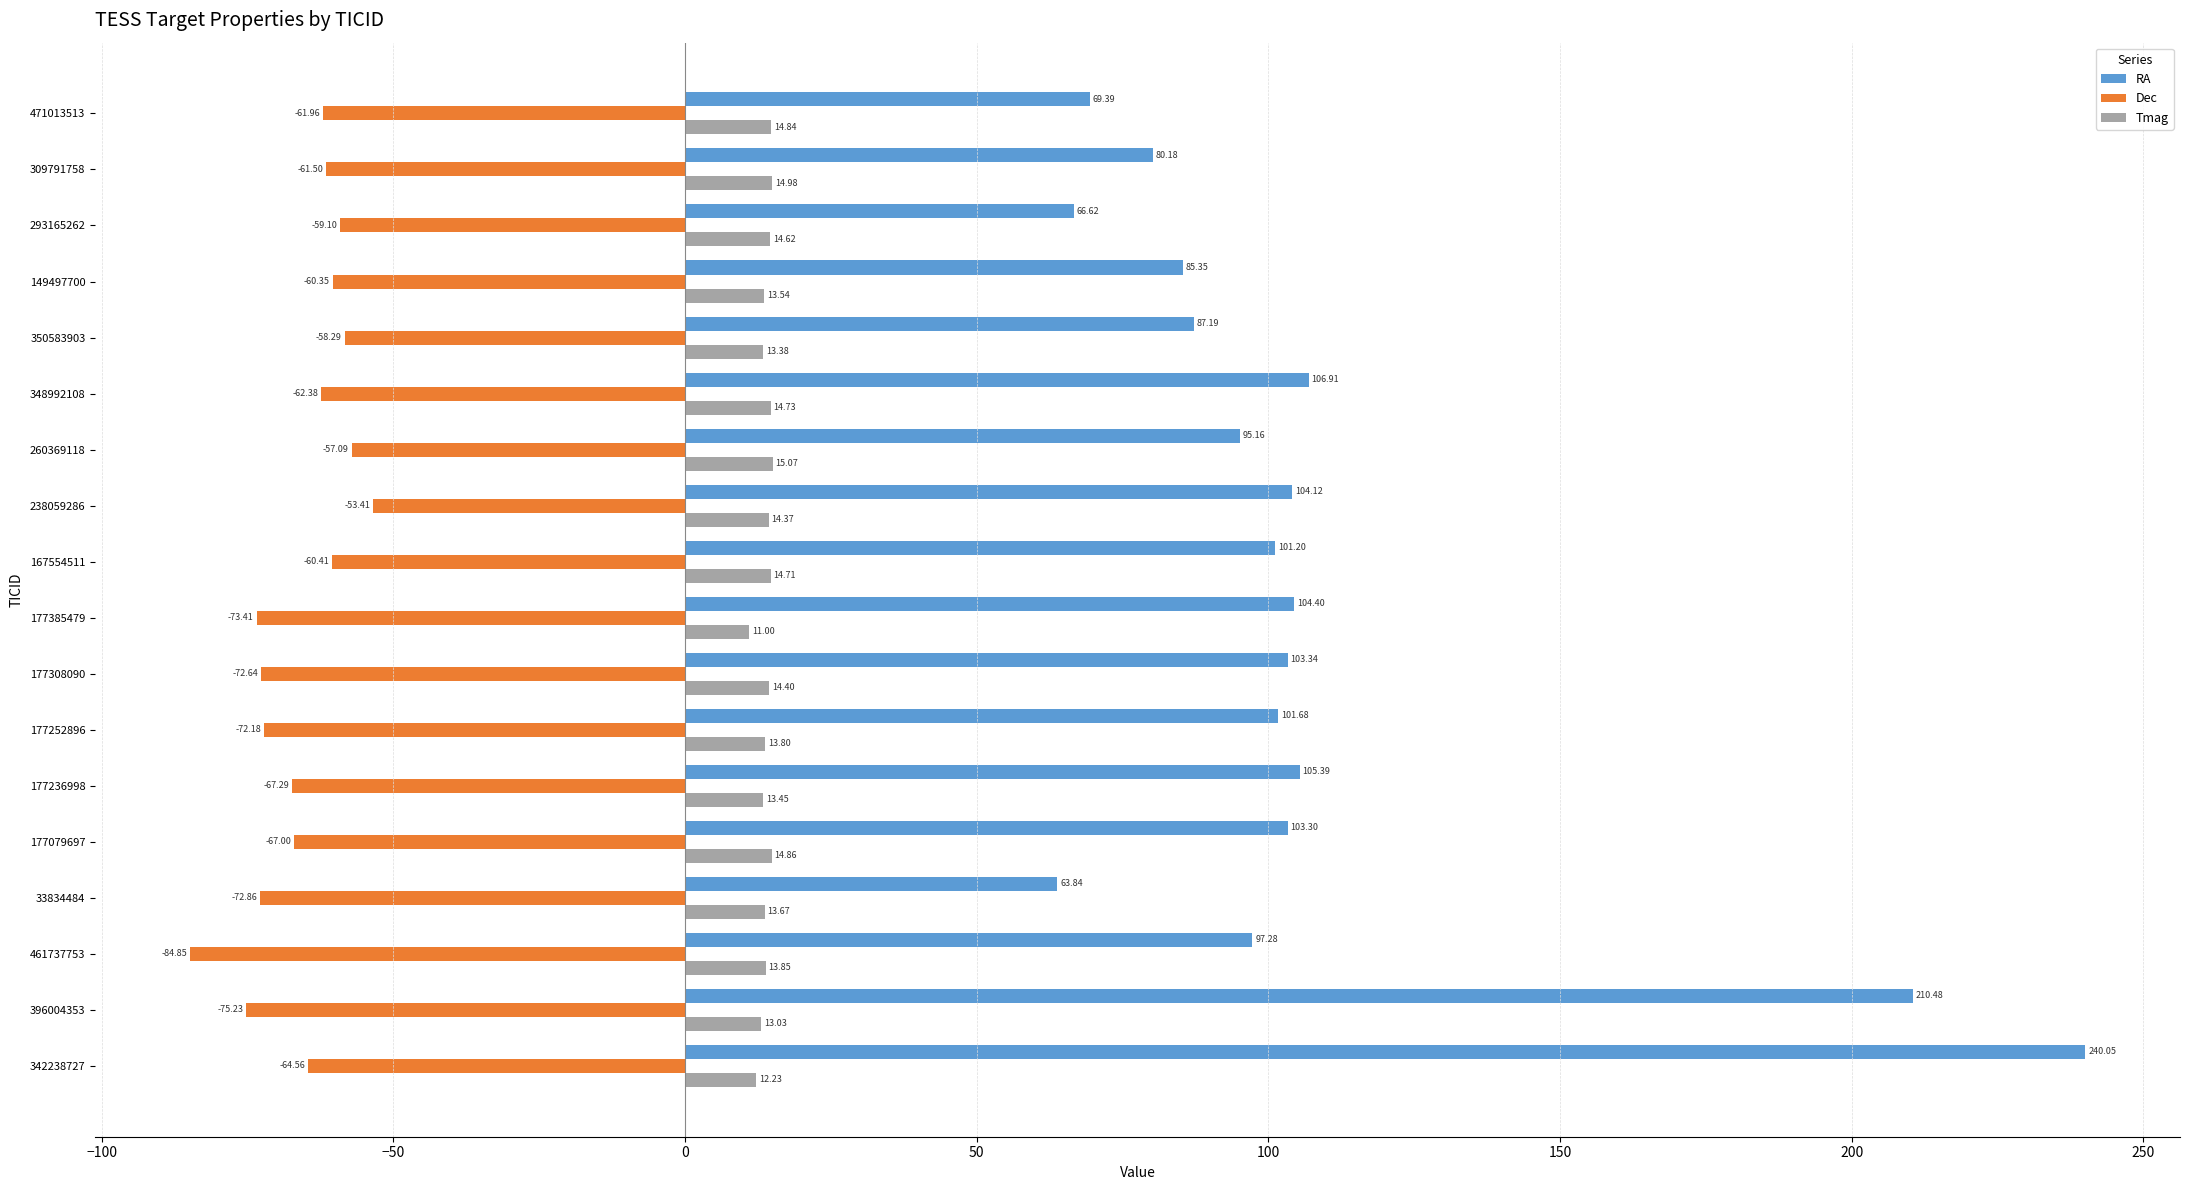

What is the difference between the maximum and minimum values in the RA series?

176.2